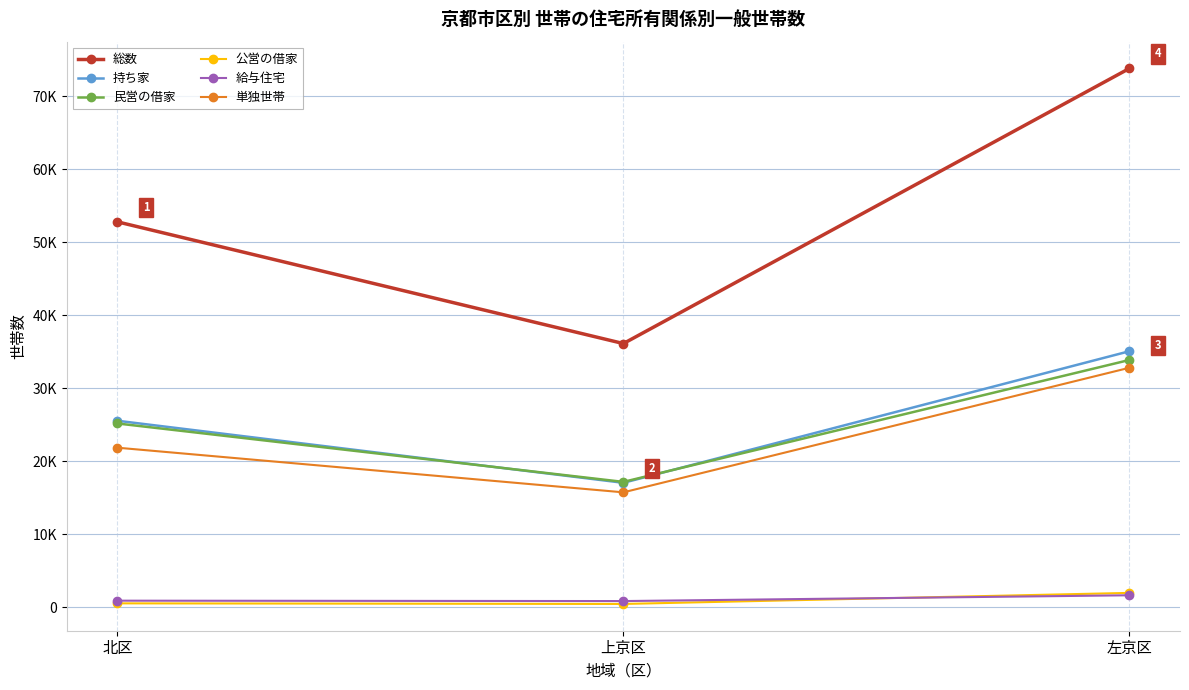

Which has a higher value, 上京区 or 北区?

北区